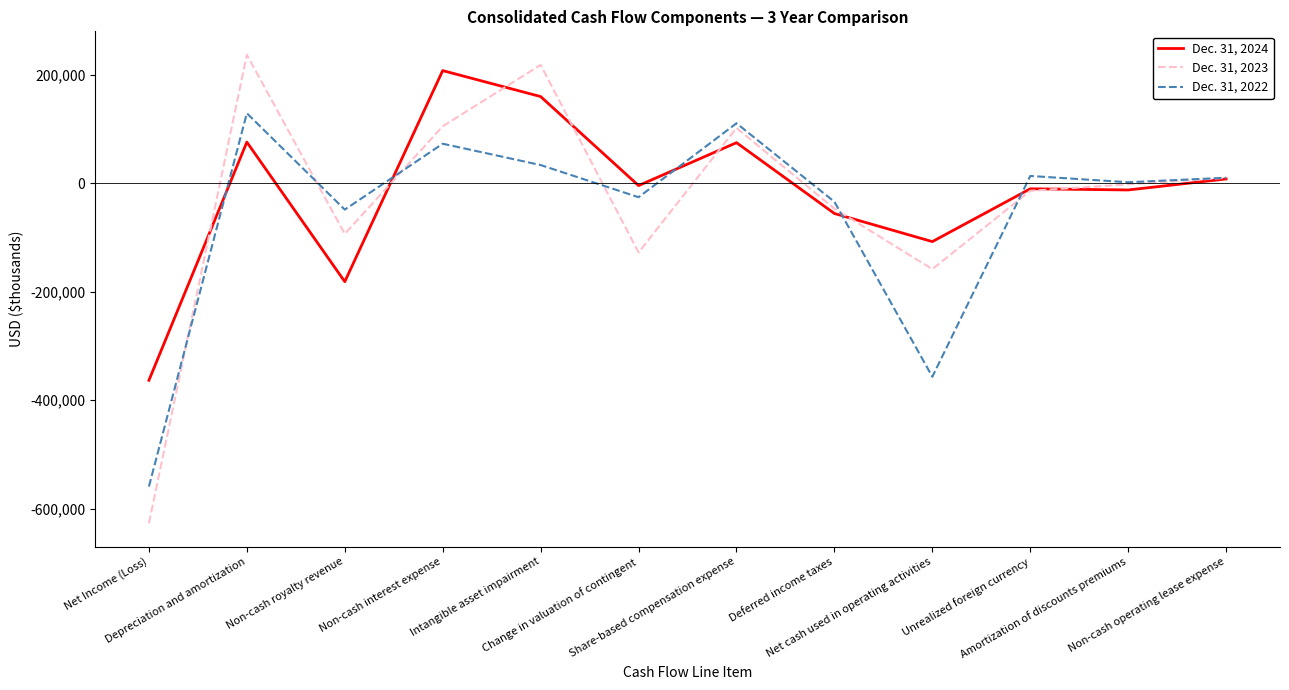

What is the minimum value for Dec. 31, 2022?

-559017